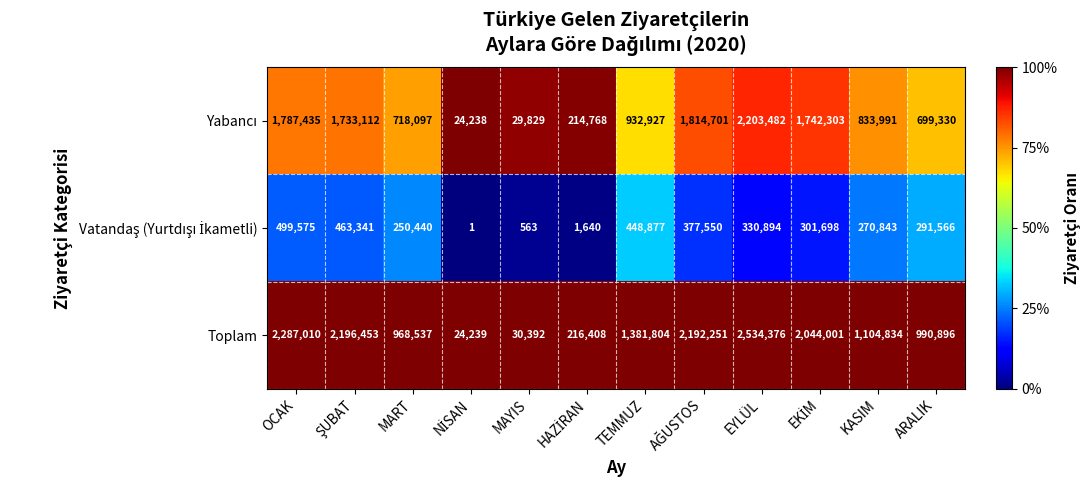

At which category is the sum across all series the highest?

EYLÜL